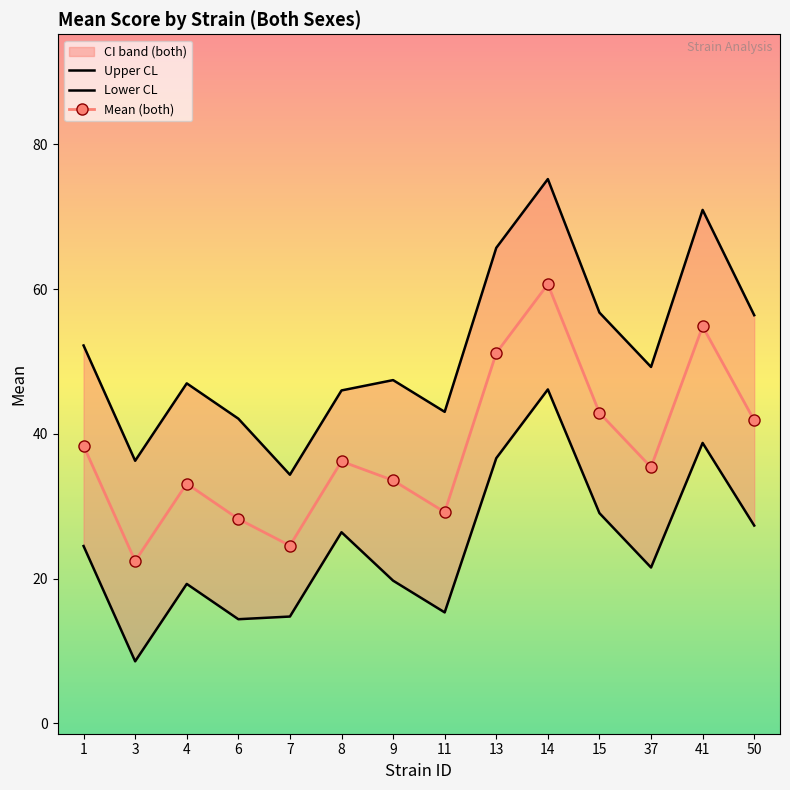

What is the difference between the maximum and minimum values in the Upper CL series?

40.8